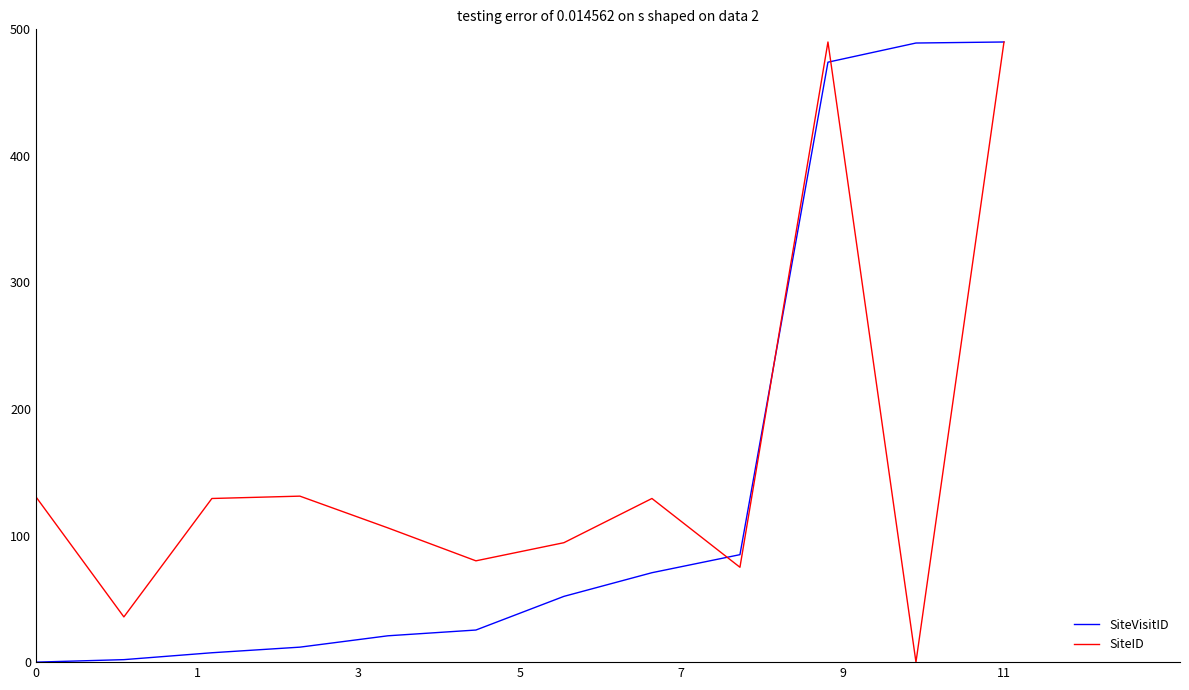

Which series has the largest total across all categories?

SiteID